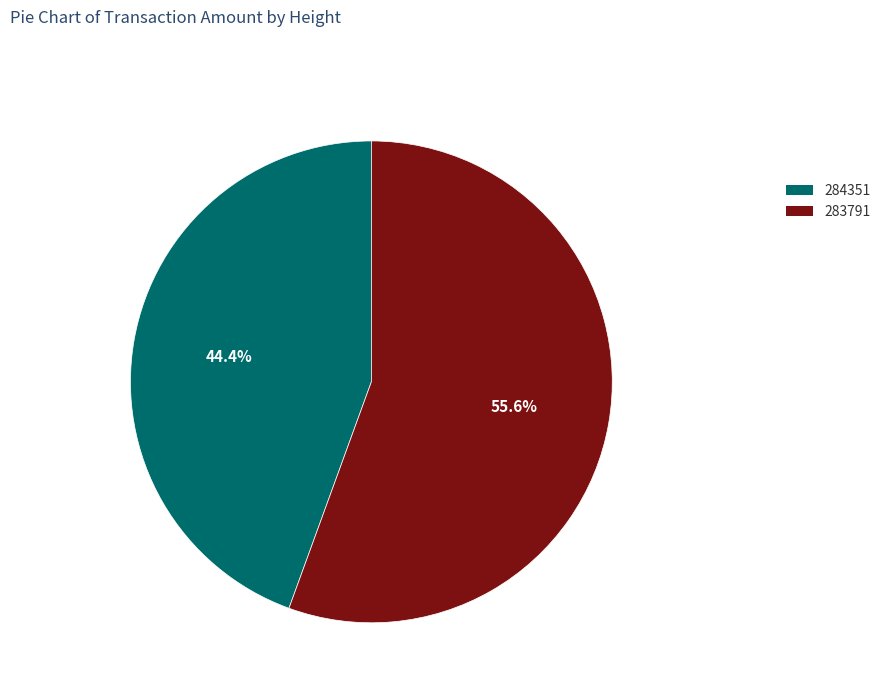

Does 284351 account for over 50% of the chart?

No